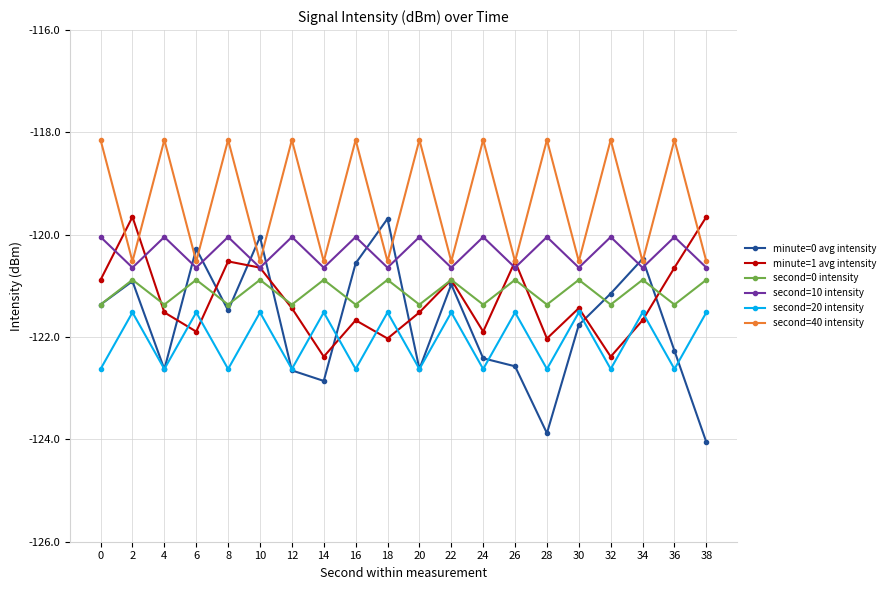

What is the sum of the second=40 intensity values at 34 and 20?

-238.7